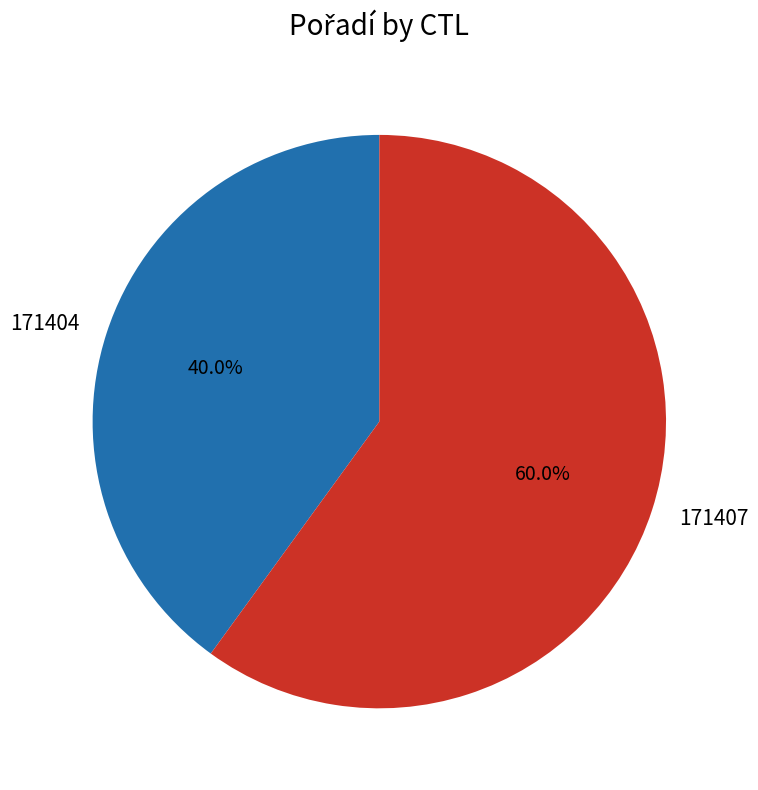

Does 171407 represent more than half of the total?

Yes